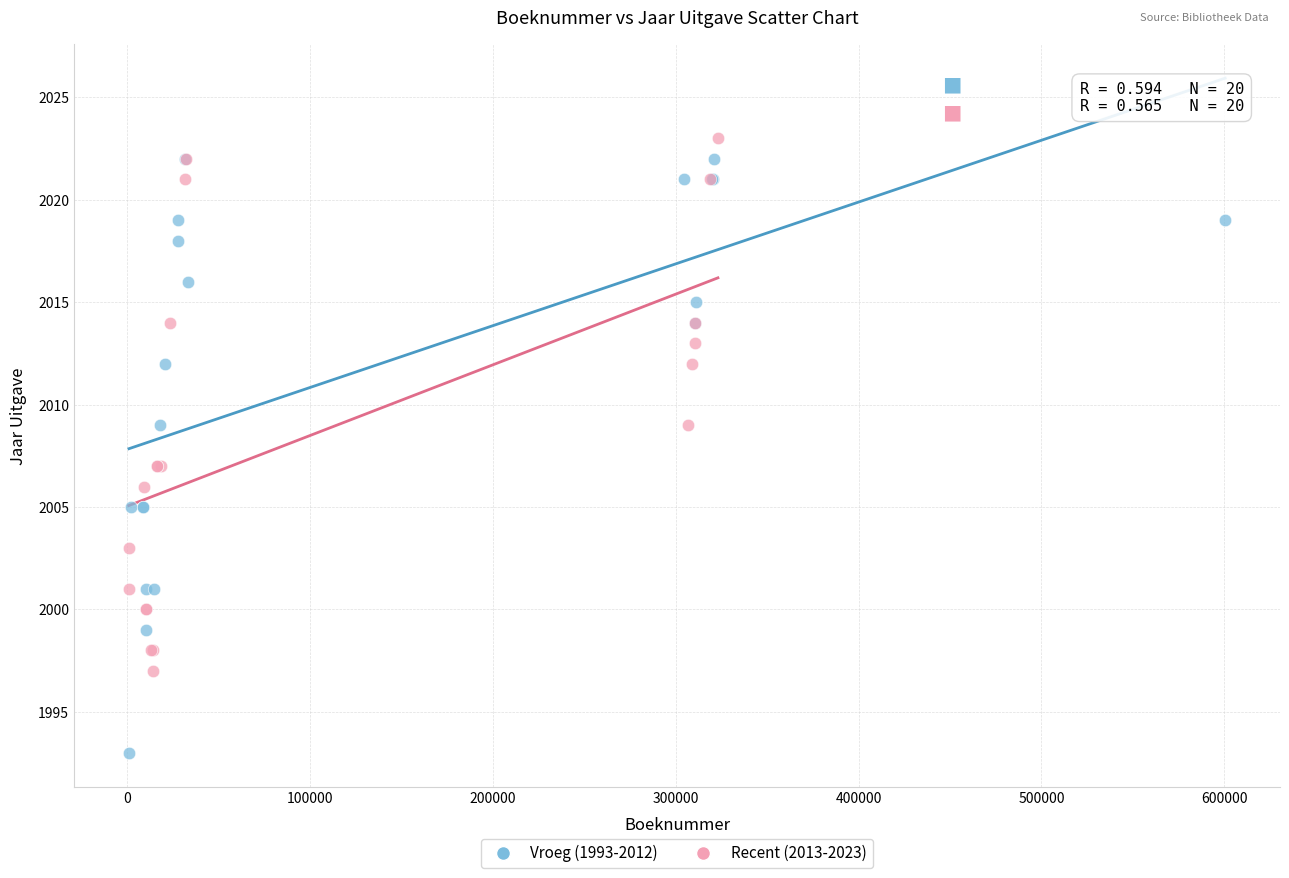

Which series reaches the minimum Y coordinate?

Vroeg (1993-2012)